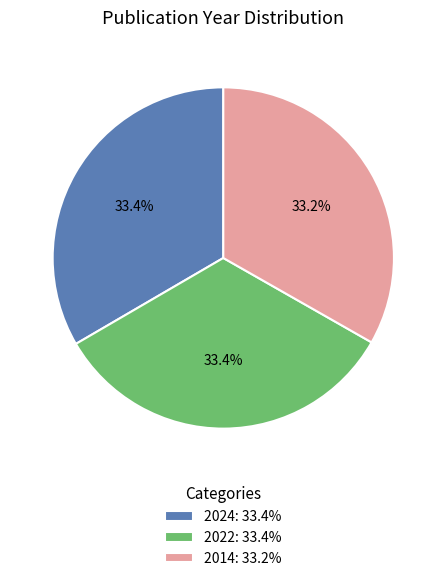

Is 2024: 33.4% the majority of the pie?

No